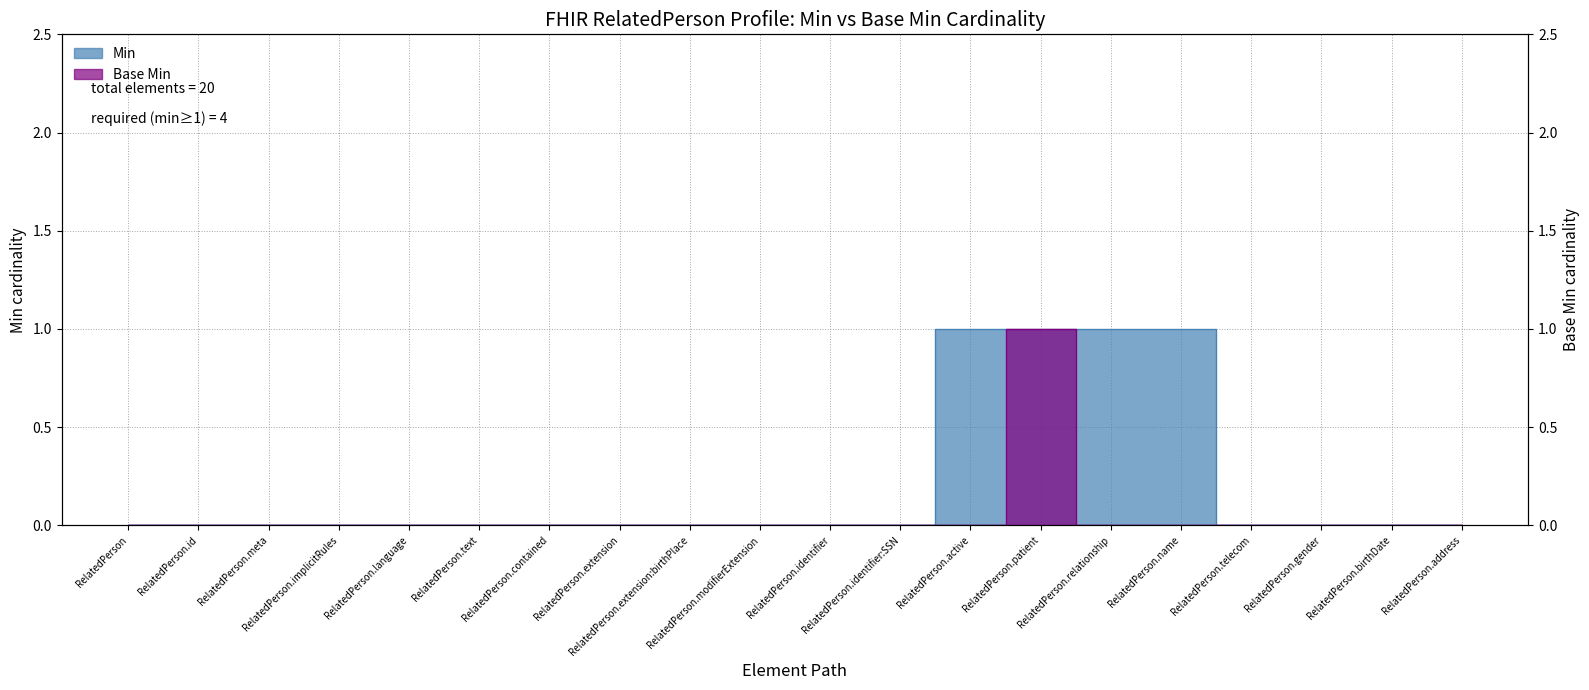

Reading right to left, what are all the values shown in this chart?

Min: RelatedPerson.address=0	RelatedPerson.birthDate=0	RelatedPerson.gender=0	RelatedPerson.telecom=0	RelatedPerson.name=1	RelatedPerson.relationship=1	RelatedPerson.patient=1	RelatedPerson.active=1	RelatedPerson.identifier:SSN=0	RelatedPerson.identifier=0	RelatedPerson.modifierExtension=0	RelatedPerson.extension:birthPlace=0	RelatedPerson.extension=0	RelatedPerson.contained=0	RelatedPerson.text=0	RelatedPerson.language=0	RelatedPerson.implicitRules=0	RelatedPerson.meta=0	RelatedPerson.id=0	RelatedPerson=0
Base Min: RelatedPerson.address=0	RelatedPerson.birthDate=0	RelatedPerson.gender=0	RelatedPerson.telecom=0	RelatedPerson.name=0	RelatedPerson.relationship=0	RelatedPerson.patient=1	RelatedPerson.active=0	RelatedPerson.identifier:SSN=0	RelatedPerson.identifier=0	RelatedPerson.modifierExtension=0	RelatedPerson.extension:birthPlace=0	RelatedPerson.extension=0	RelatedPerson.contained=0	RelatedPerson.text=0	RelatedPerson.language=0	RelatedPerson.implicitRules=0	RelatedPerson.meta=0	RelatedPerson.id=0	RelatedPerson=0